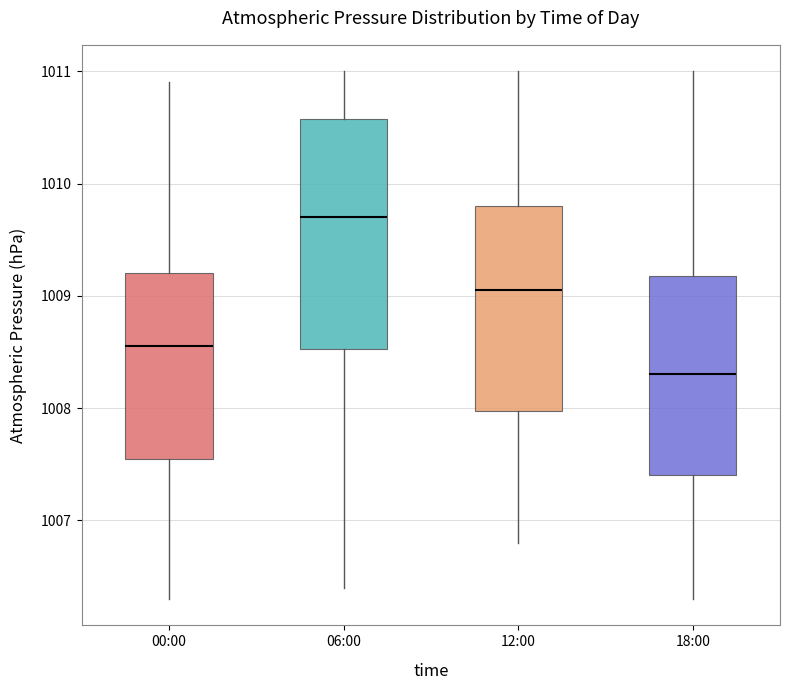

Where does the lower whisker of the box for 12:00 end on the y-axis? The values are not printed on the chart, so give them approximately, as read against the axis.

1006.8